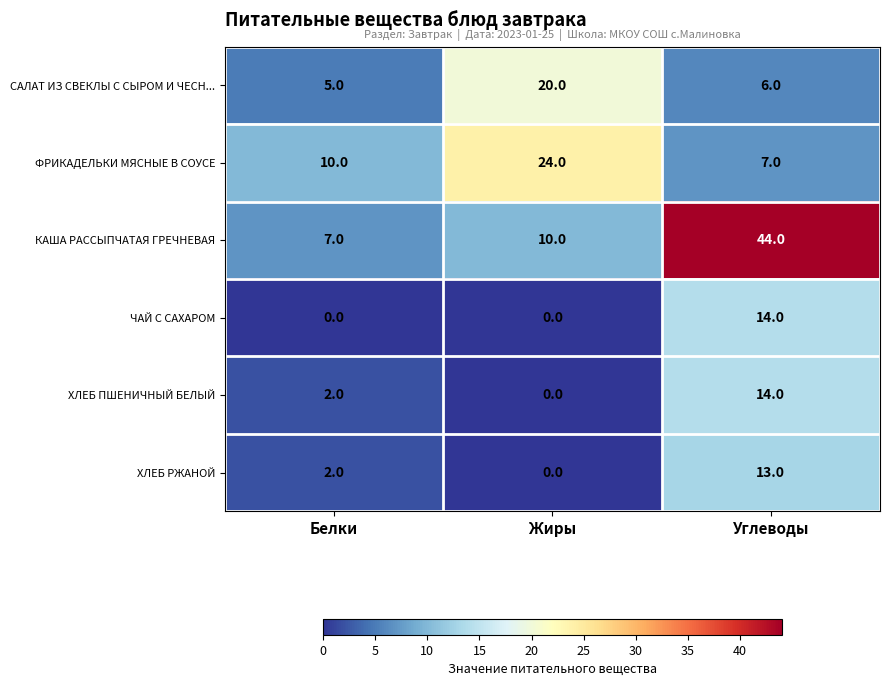

At which label does САЛАТ ИЗ СВЕКЛЫ С СЫРОМ И ЧЕСН... first exceed 6?

Жиры